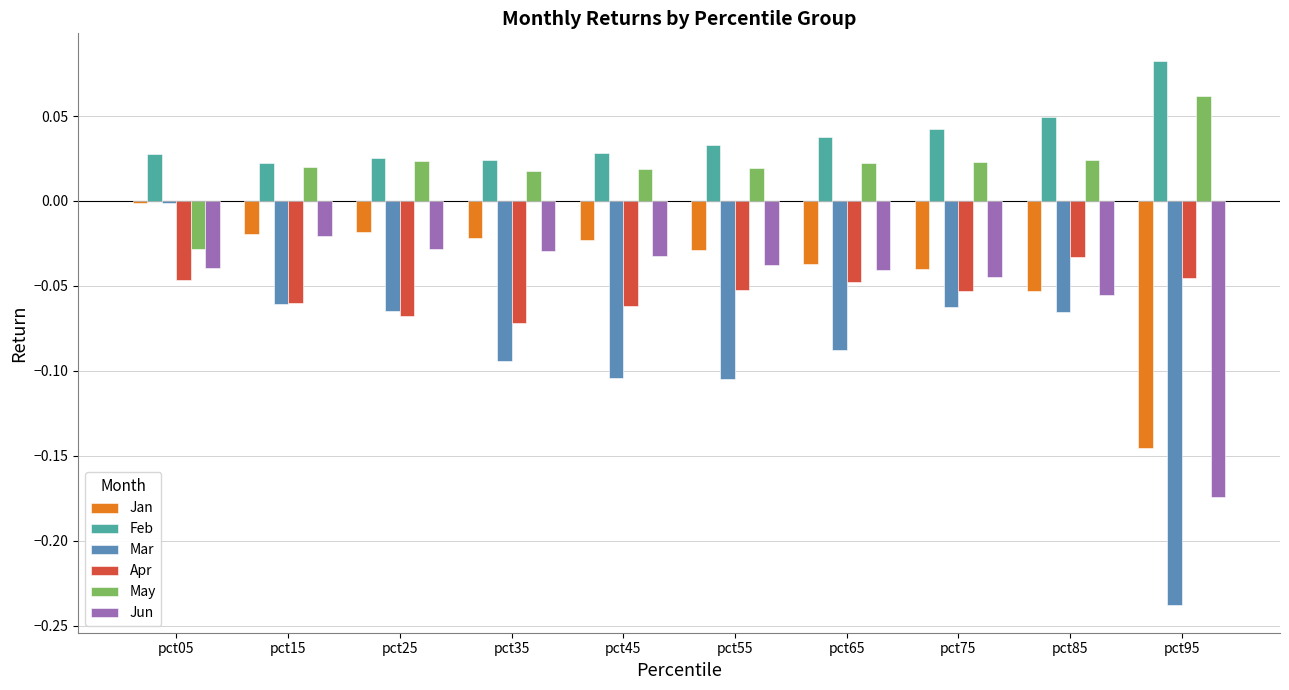

Does the chart contain stacked bars?

No